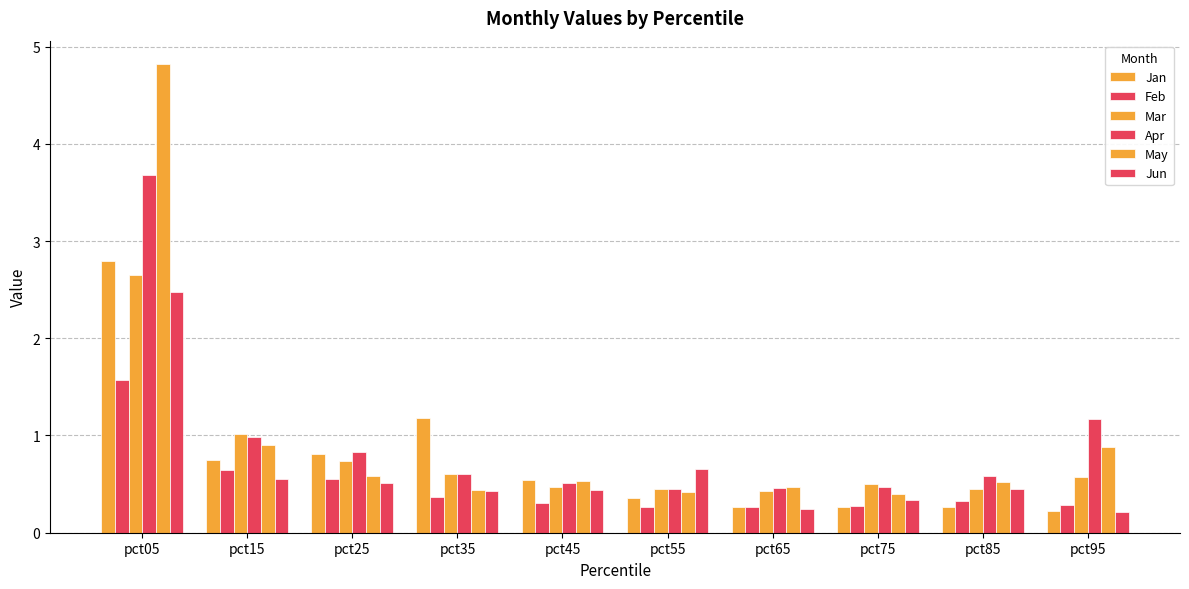

Is the value of Jan at pct55 greater than the value of Jun at pct65?

Yes